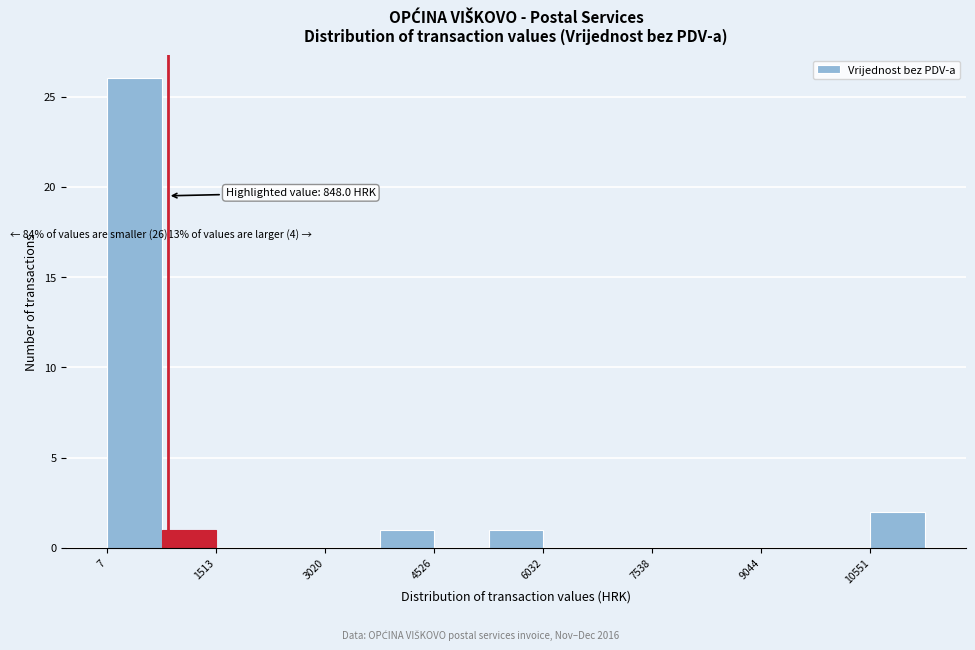

Around what value on the x-axis is the tallest bar? Give the approximate position of its centre, as read against the axis.

400